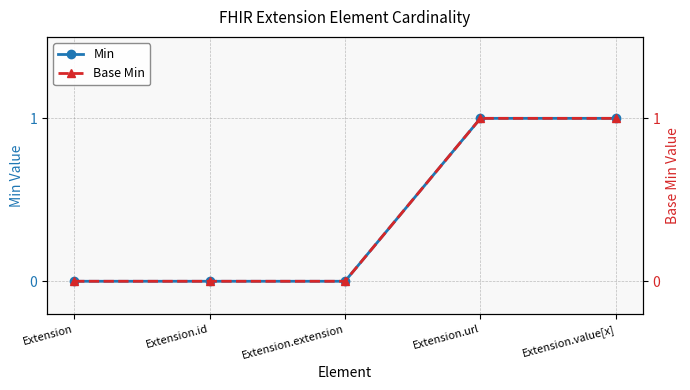

Which label corresponds to the smallest value in the chart?

Extension